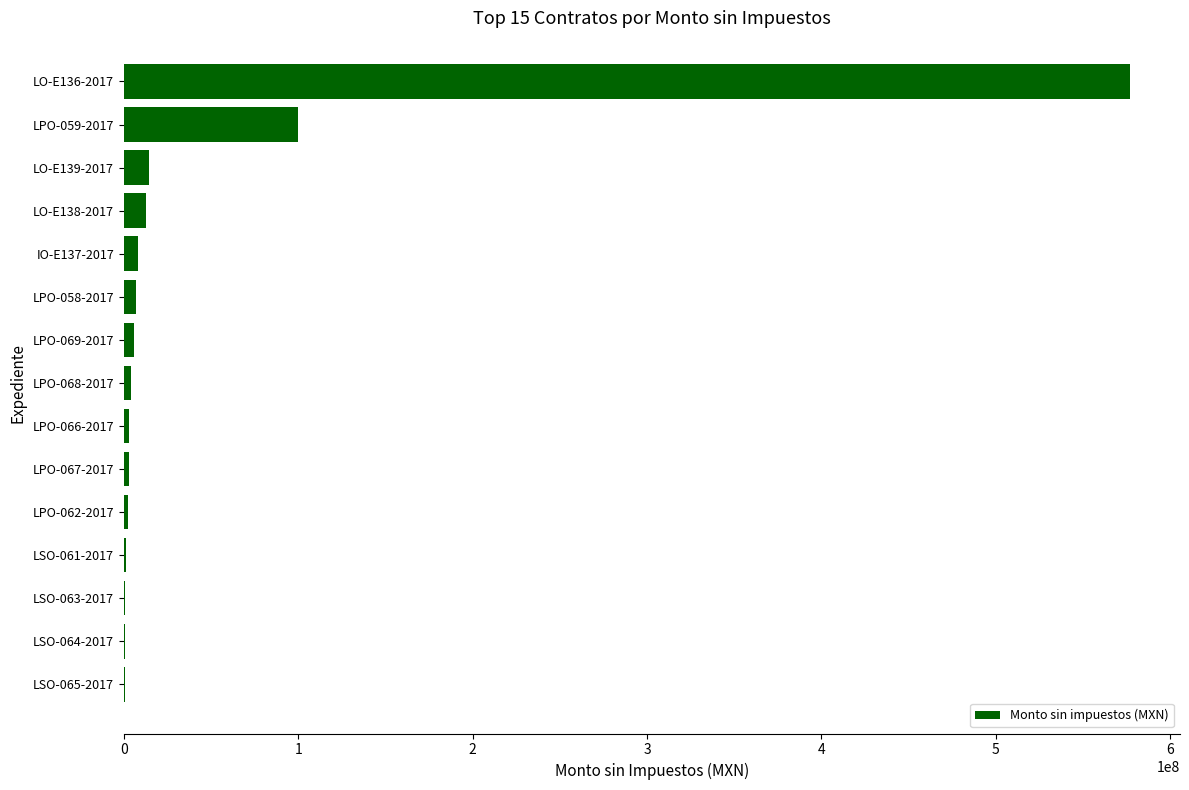

Does the chart contain stacked bars?

No